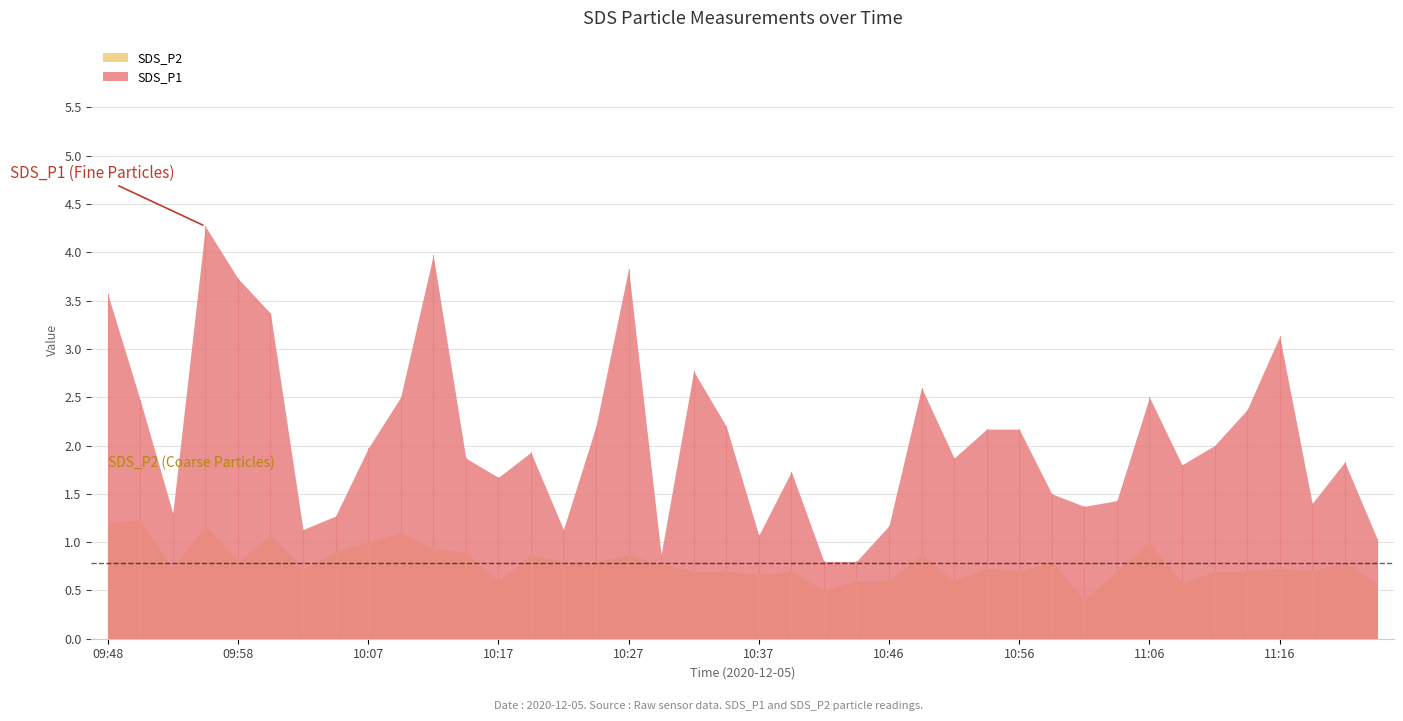

What is the value of the SDS_P2 point at the 17th from the left?

0.9